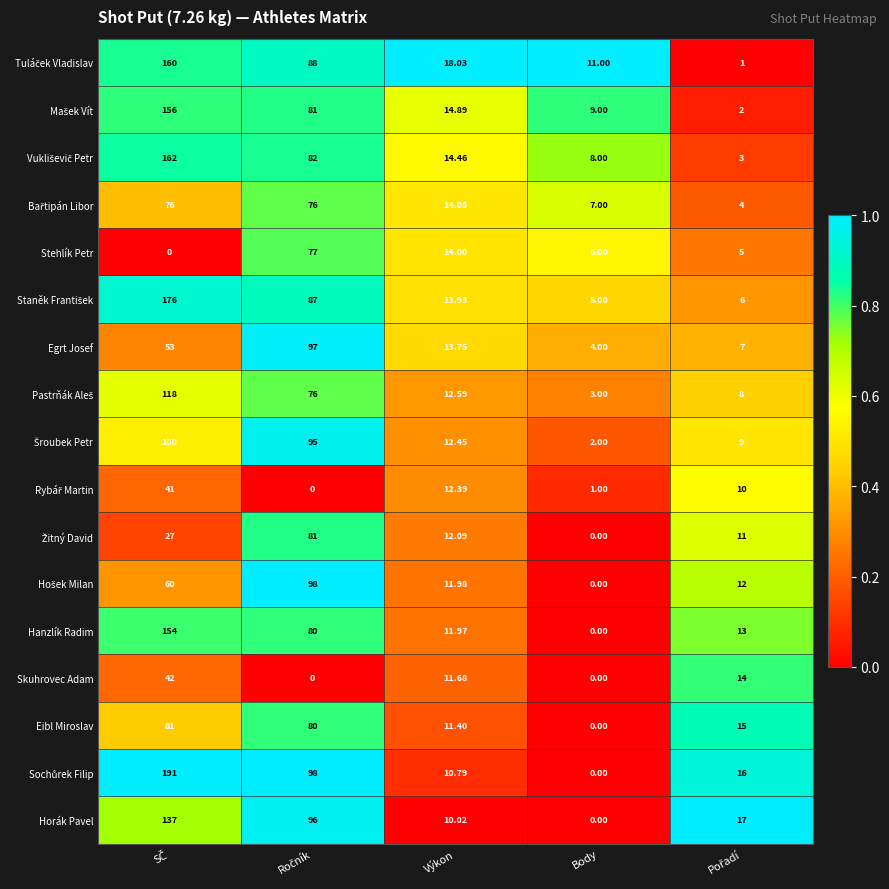

How many distinct data groups are displayed?

17